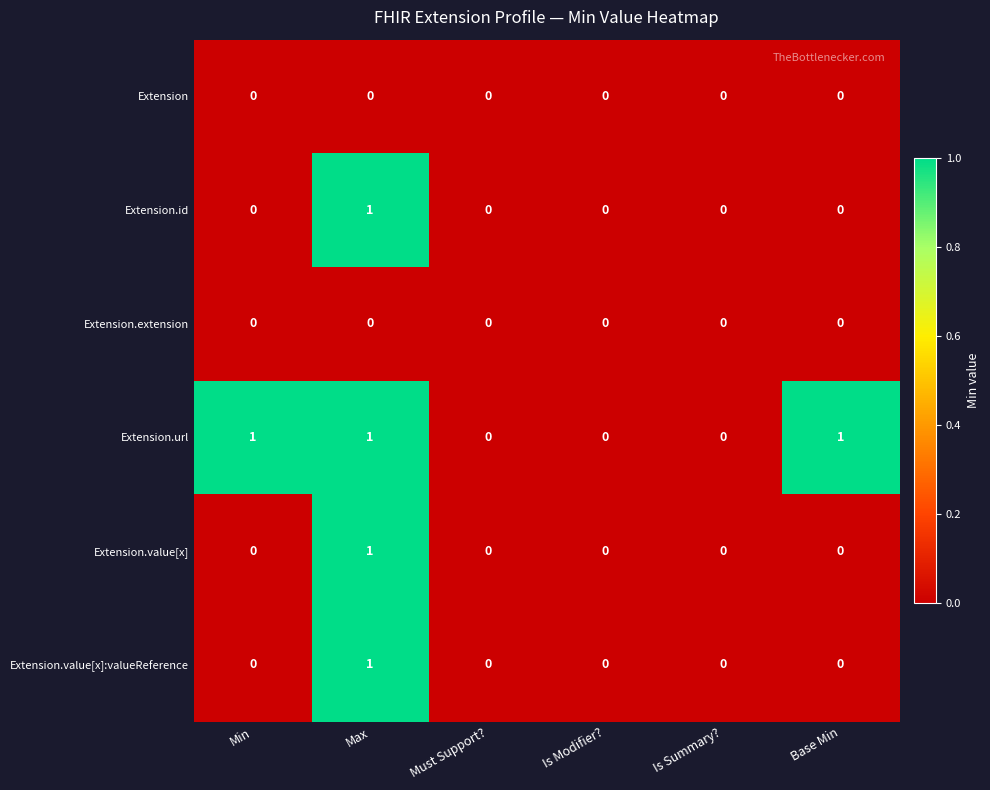

Which series has the largest total across all categories?

Extension.url